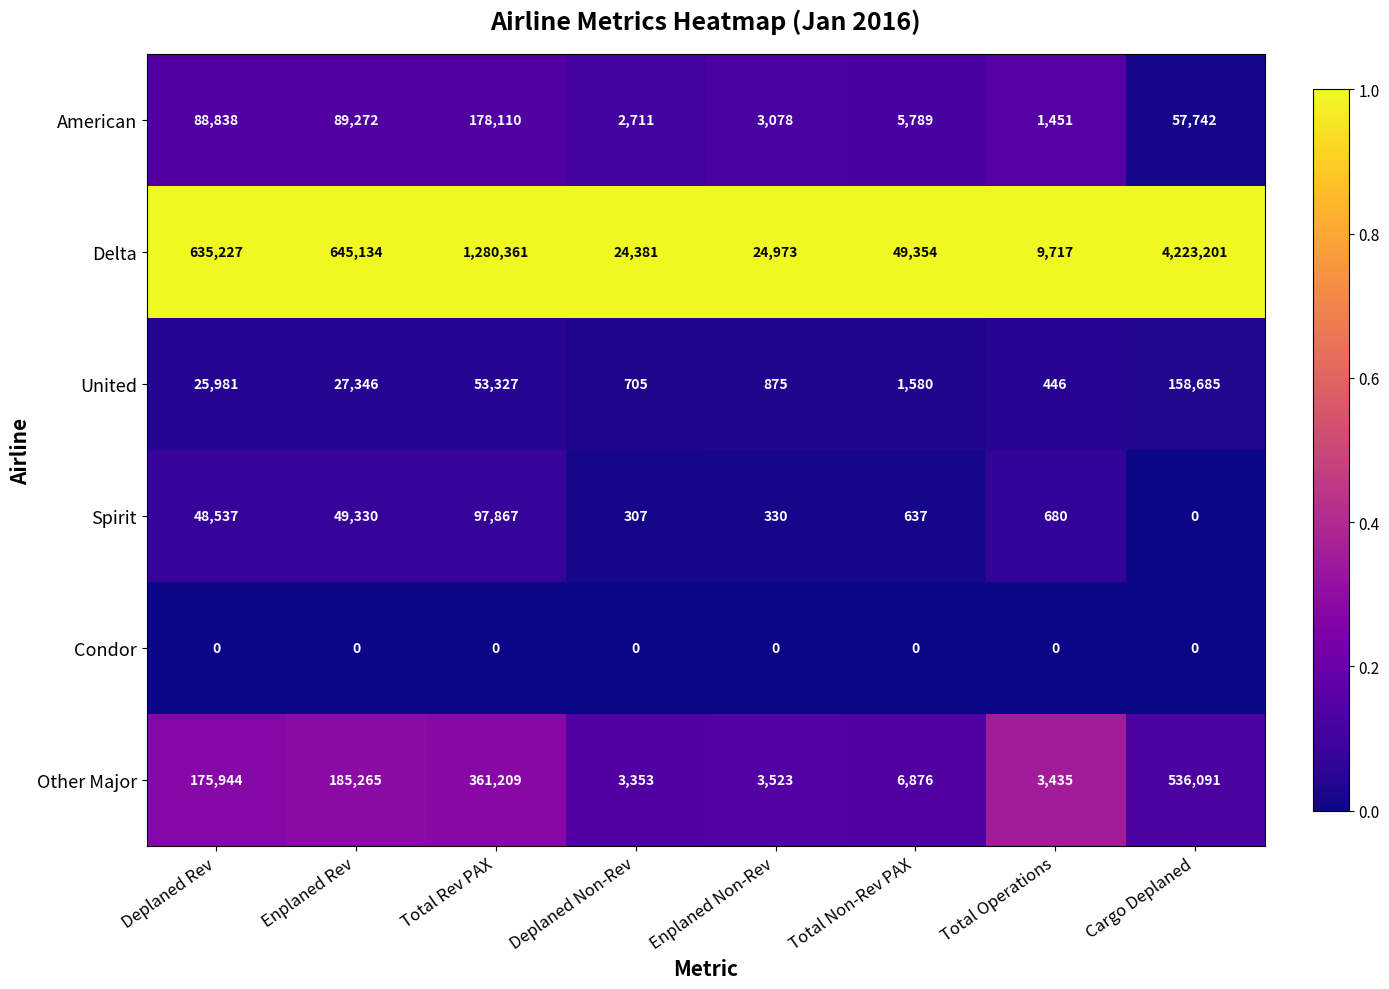

Is the value of Other Major at Deplaned Non-Rev greater than the value of Condor at Deplaned Rev?

Yes